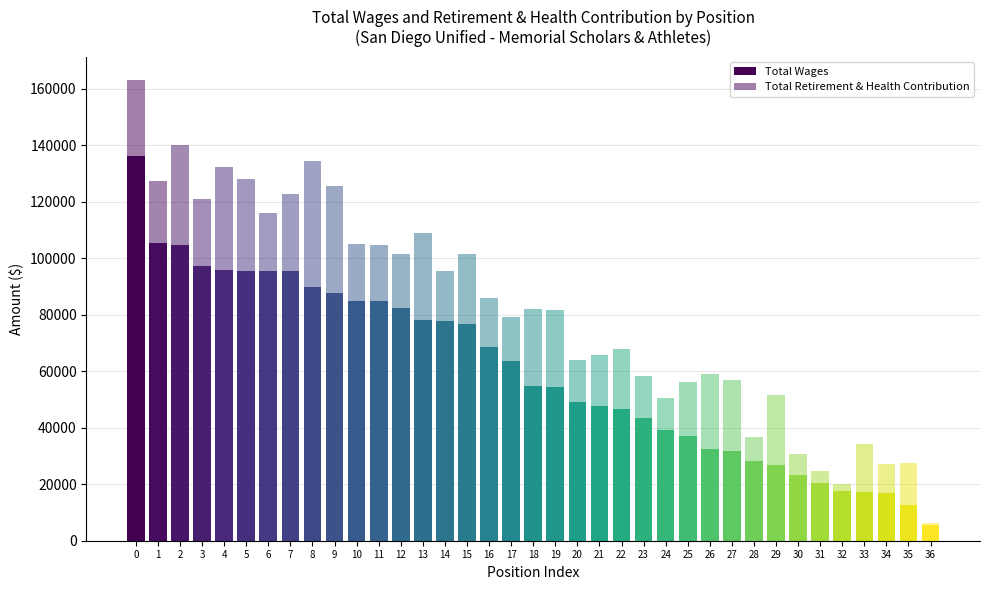

Is it true that Total Wages equals 68365 at 16?

True